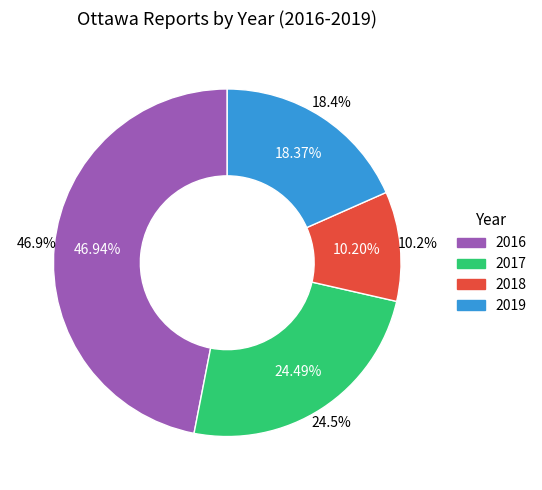

To the nearest percent, what is the difference between the largest and smallest slice percentages?

37%